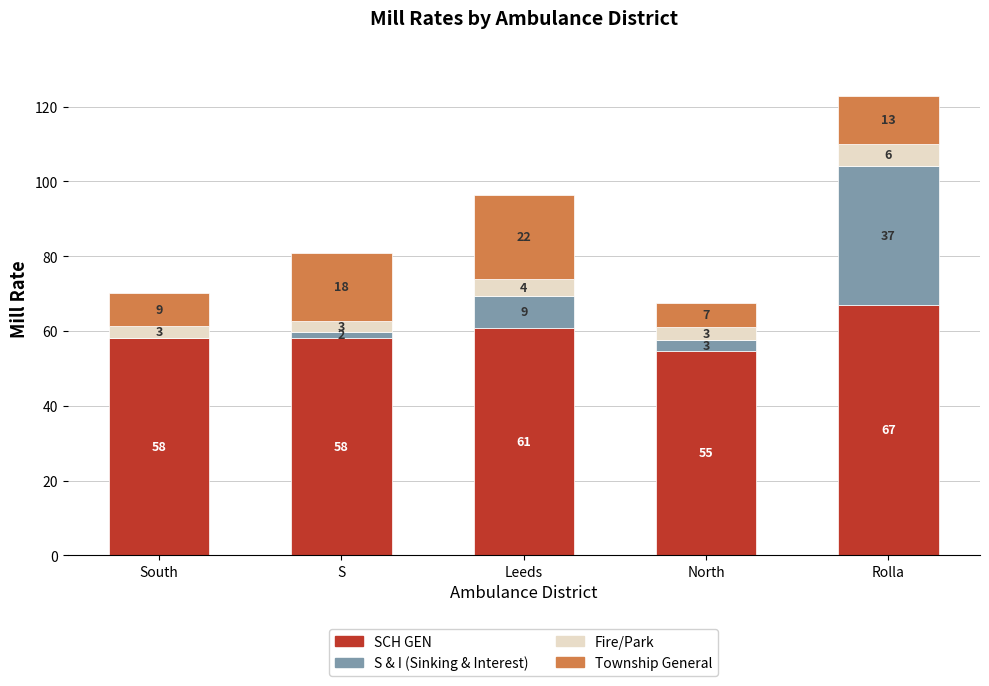

Are the bars grouped side by side (vs. stacked)?

No